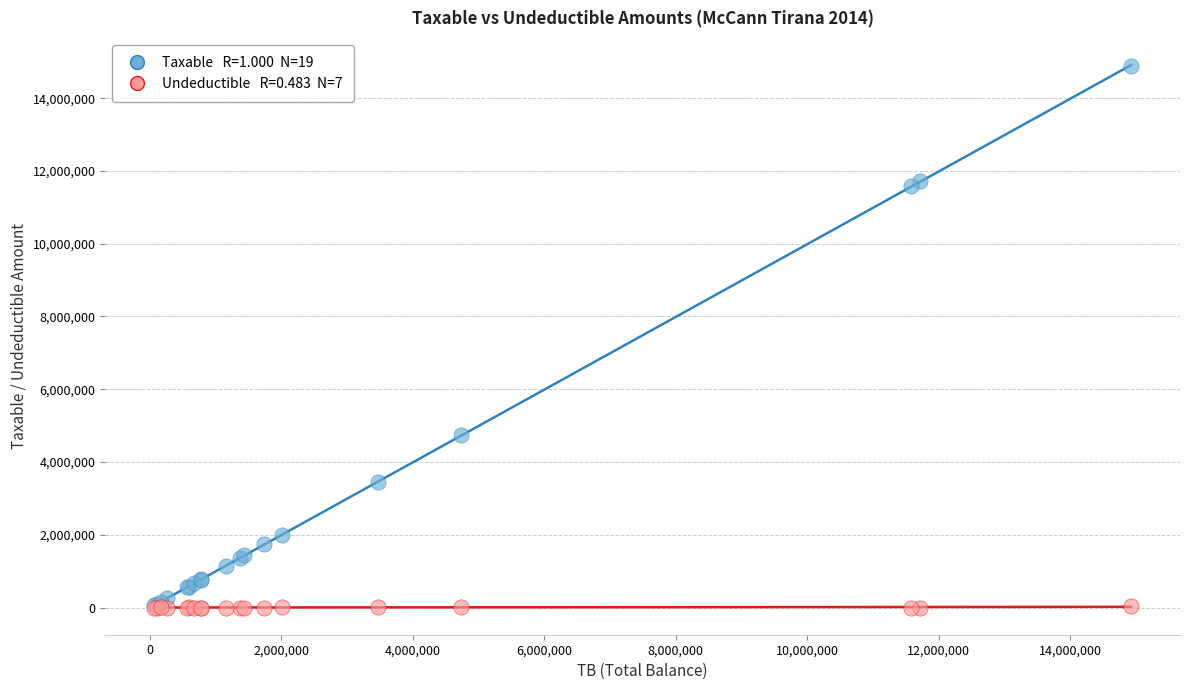

Across all series, what Y value is closest to 7443929?

4731146.9